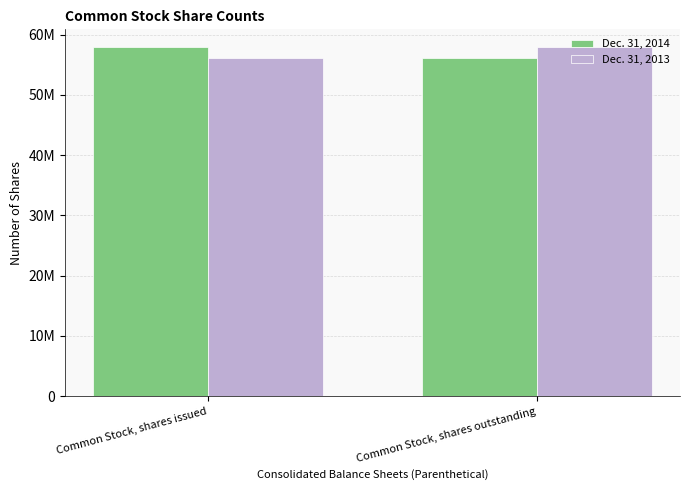

List the labels in order of Dec. 31, 2014 value, smallest first.

Common Stock, shares outstanding, Common Stock, shares issued